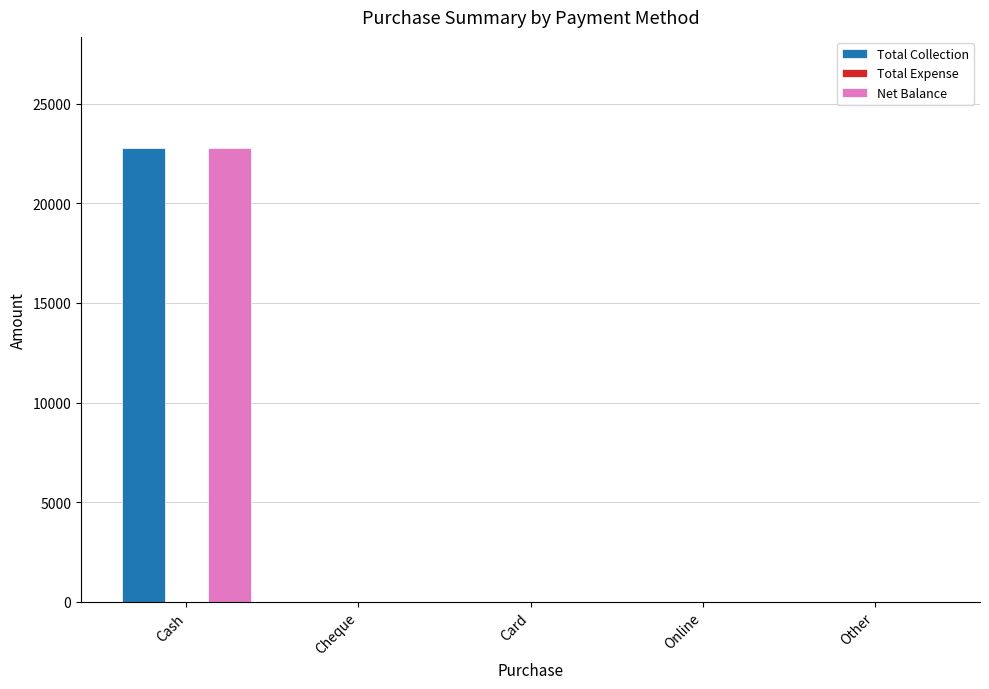

What is the maximum value for Net Balance?

22797